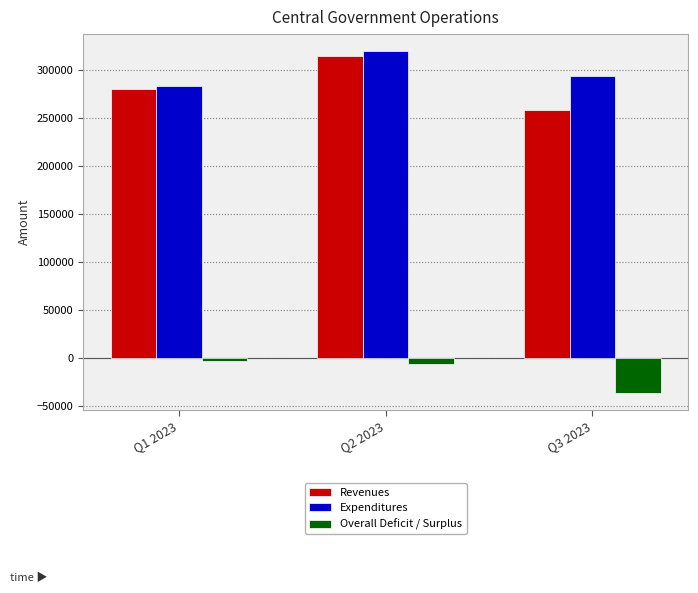

Does the chart contain stacked bars?

No